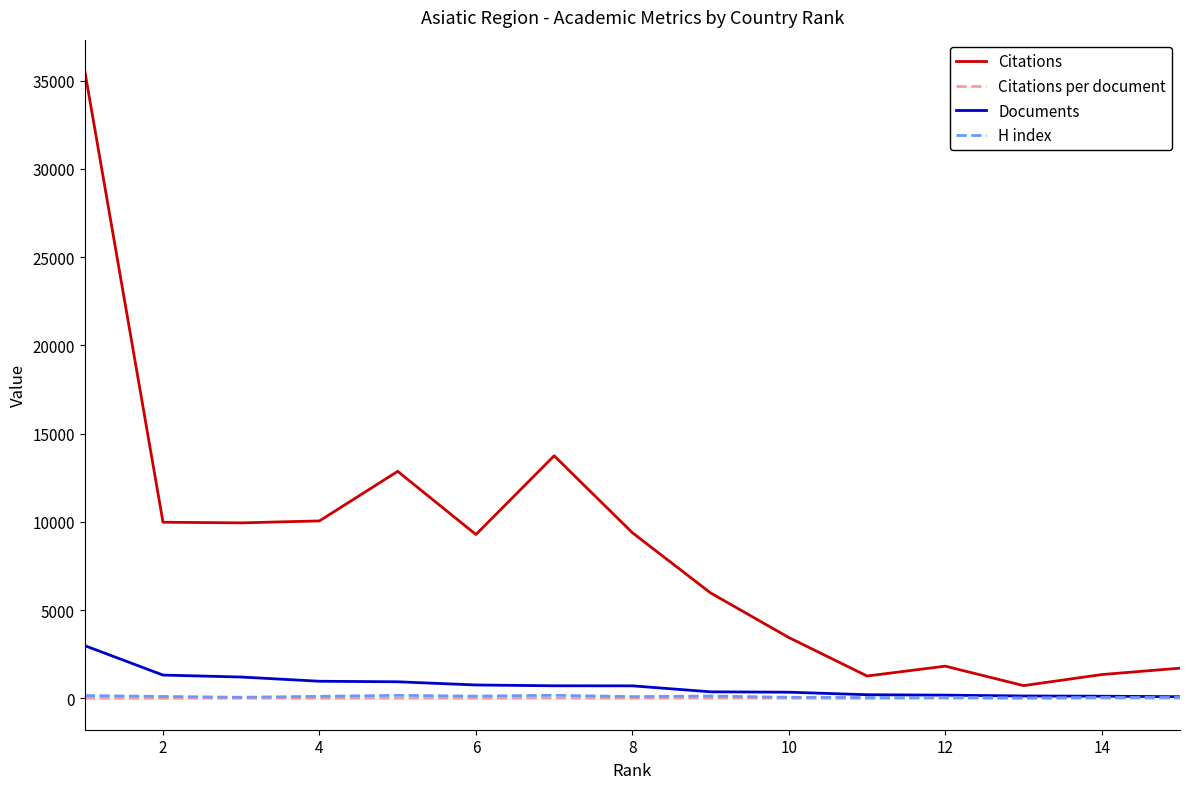

Which series has the largest range (max minus min)?

Citations